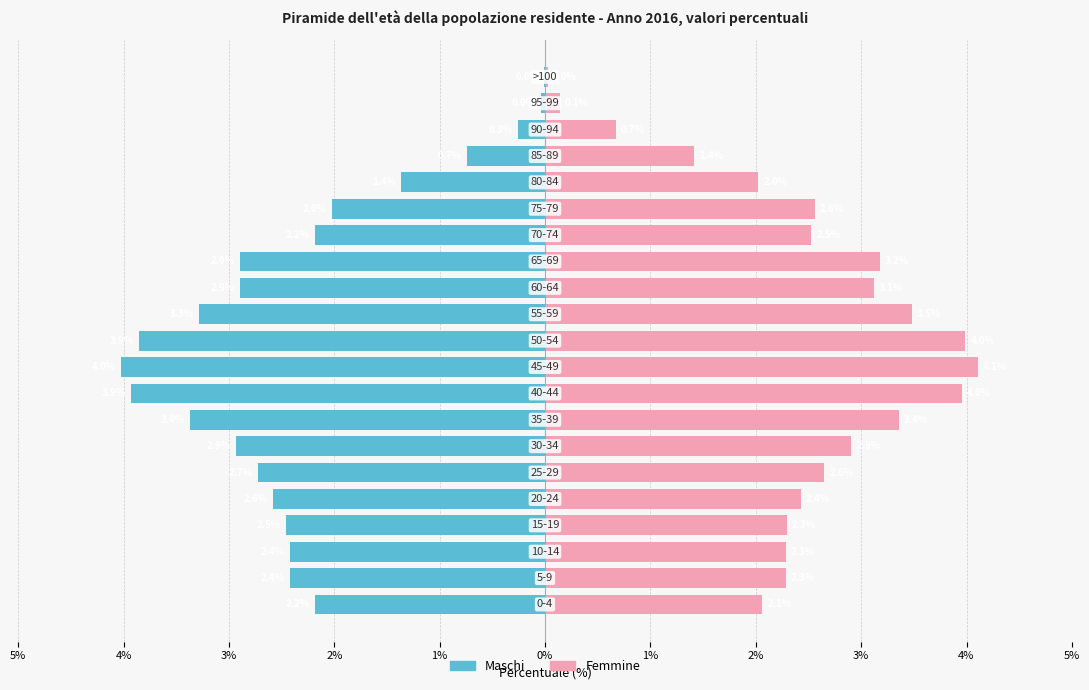

Is the value of Maschi at 4% greater than the value of Femmine at 2%?

No